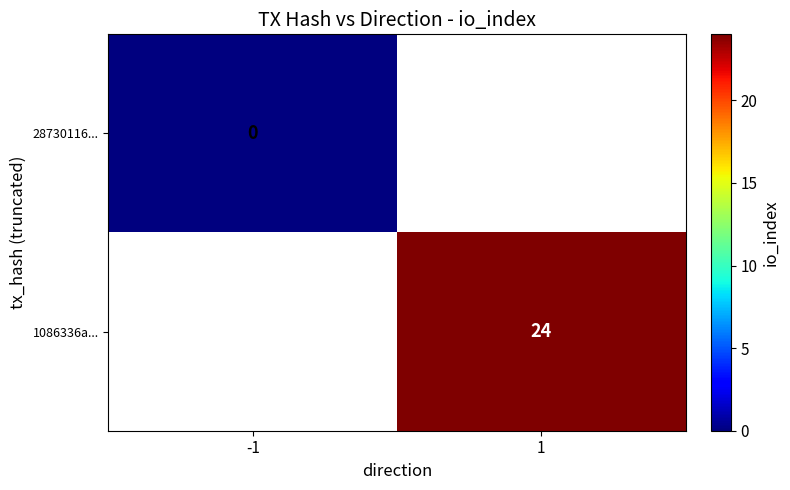

True or false: 1086336a... has a value of 11 at 1.

False